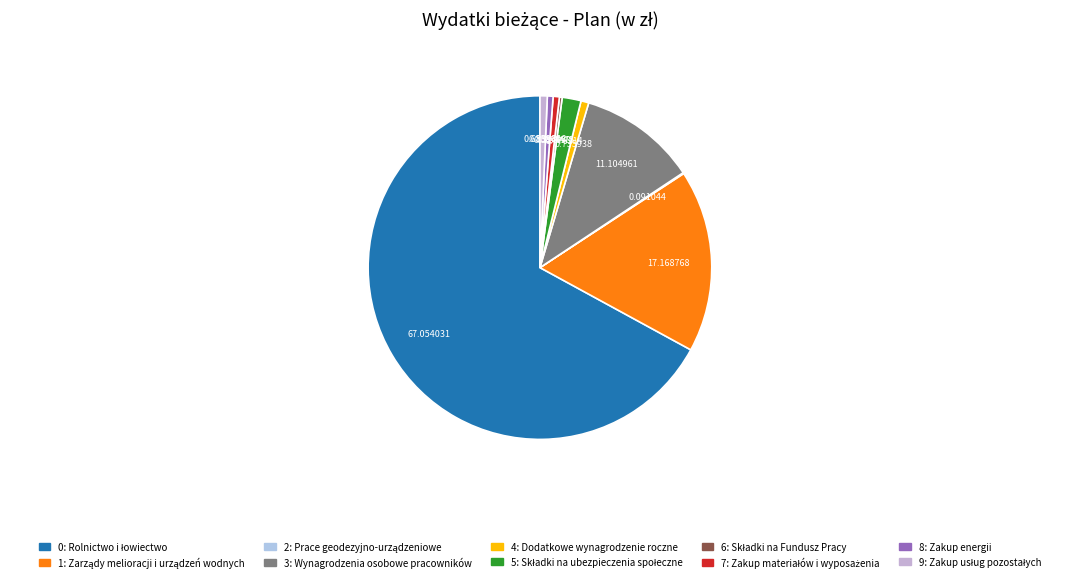

How many segments does this pie chart have?

10